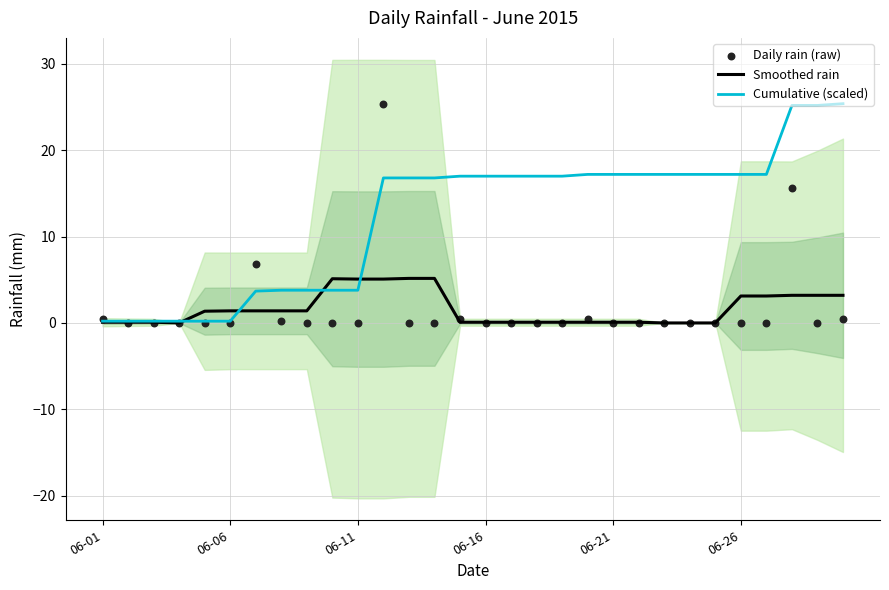

What are all the series names shown in the legend?

Smoothed rain, Cumulative (scaled), Daily rain (raw)